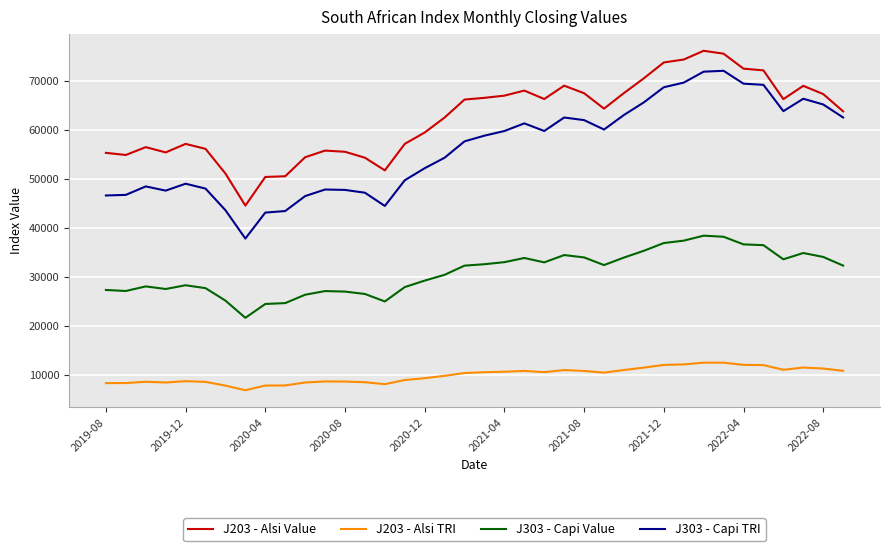

Is this an area chart (filled region under the line)?

No